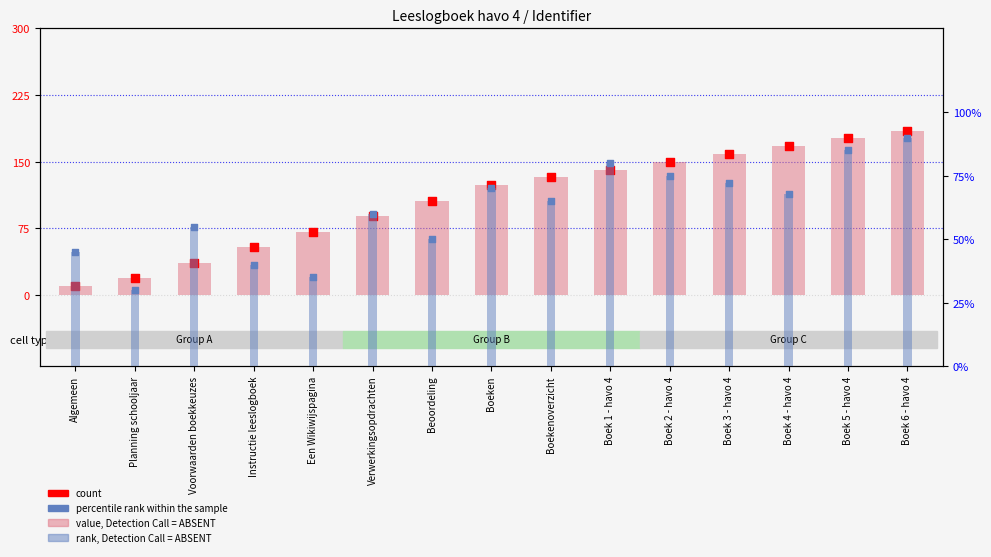

Which series contains the highest Y value?

value, Detection Call = ABSENT